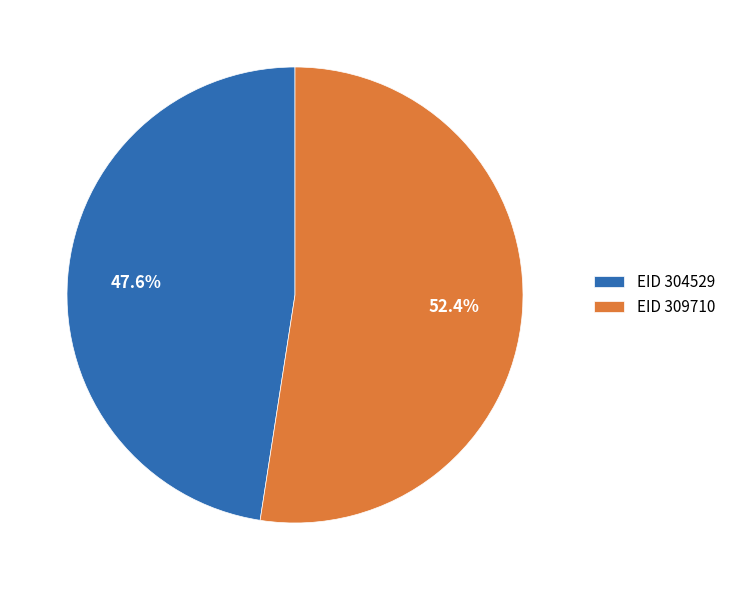

What is the largest slice in the pie chart?

EID 309710